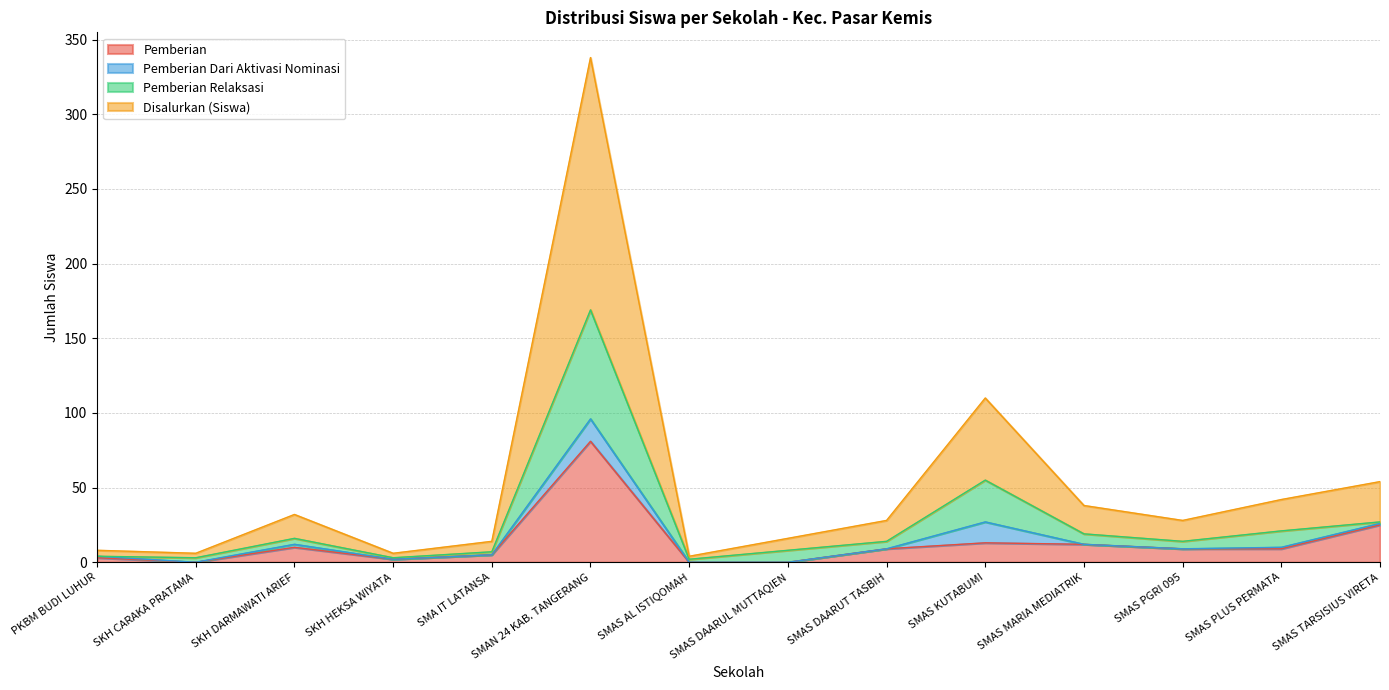

At which category is the sum across all series the highest?

SMAN 24 KAB. TANGERANG